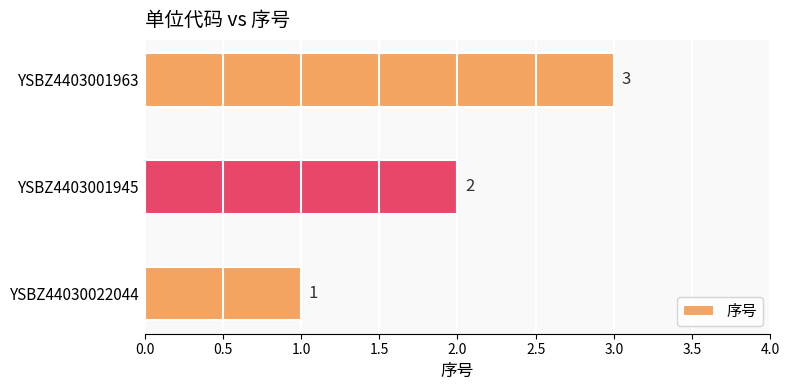

The value at YSBZ4403001945 is 2. True or false?

True